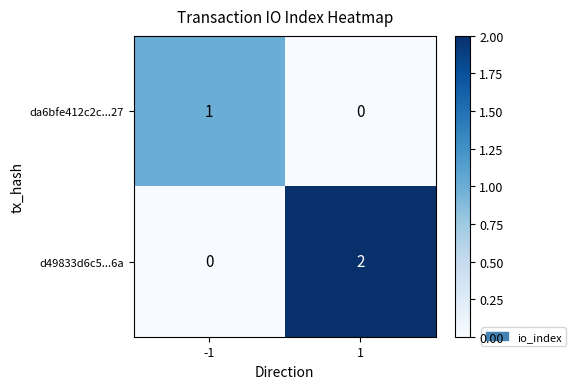

Reading left to right, transcribe all the data shown in this chart.

da6bfe412c2c...27: 1	0
d49833d6c5...6a: 0	2